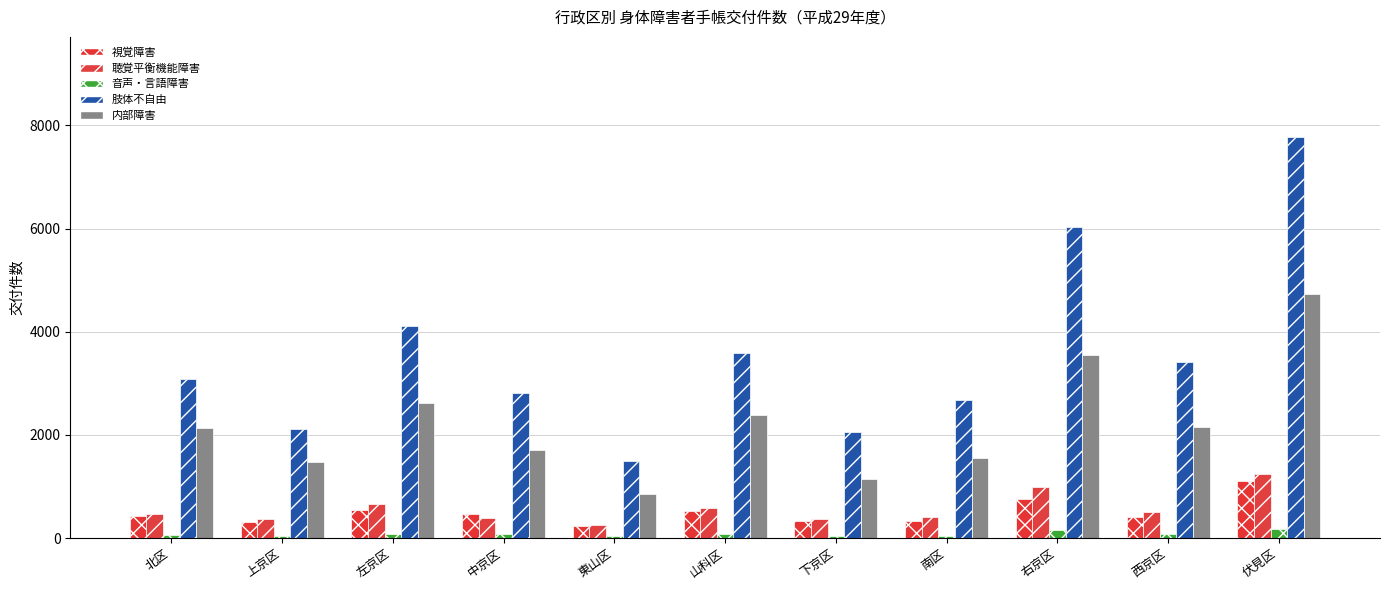

What is the total value across all series at 西京区?

6550